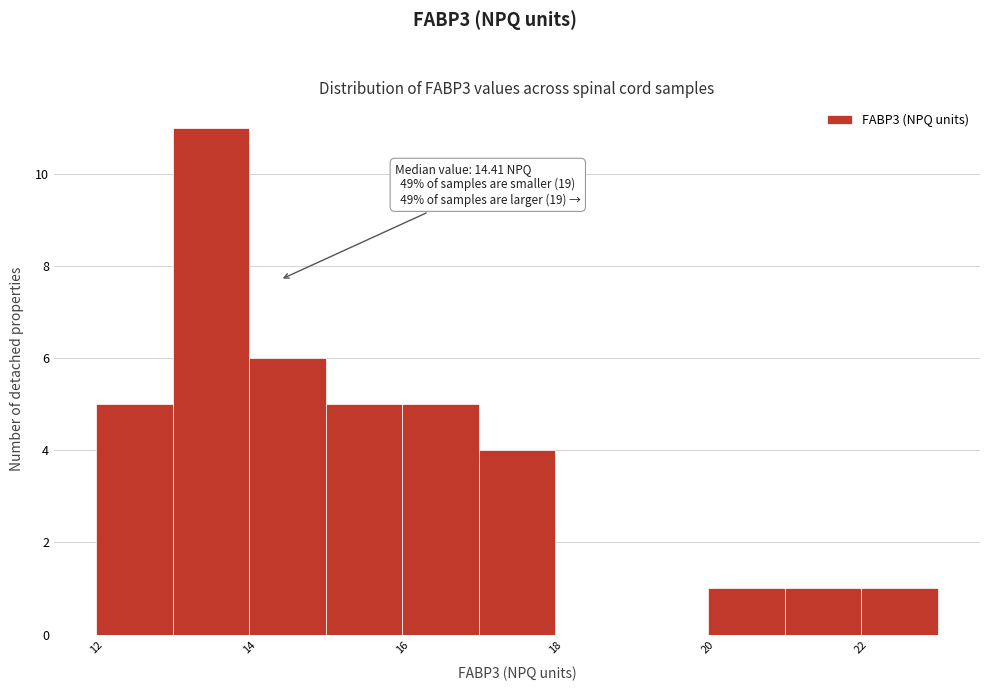

Which range on the x-axis has the tallest bar?

13 to 14